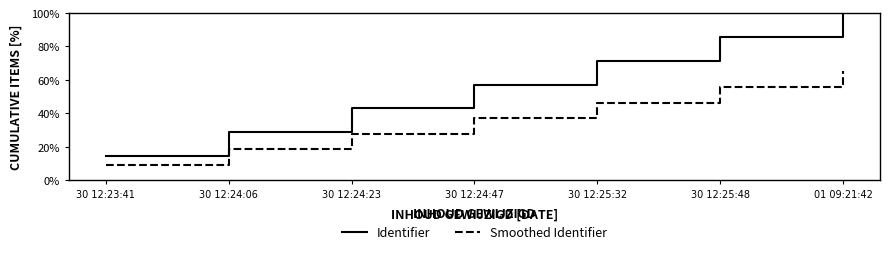

Reading left to right, transcribe all the data shown in this chart.

Identifier: 30 12:23:41=14.3	30 12:24:06=28.6	30 12:24:23=42.9	30 12:24:47=57.1	30 12:25:32=71.4	30 12:25:48=85.7	01 09:21:42=100.0
Smoothed Identifier: 30 12:23:41=9.3	30 12:24:06=18.6	30 12:24:23=27.9	30 12:24:47=37.1	30 12:25:32=46.4	30 12:25:48=55.7	01 09:21:42=65.0